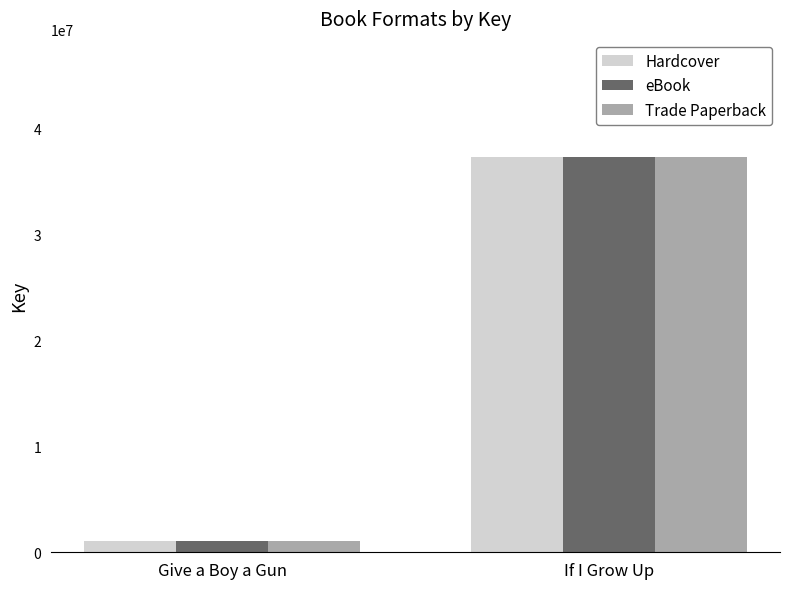

How many bars are there in total?

6